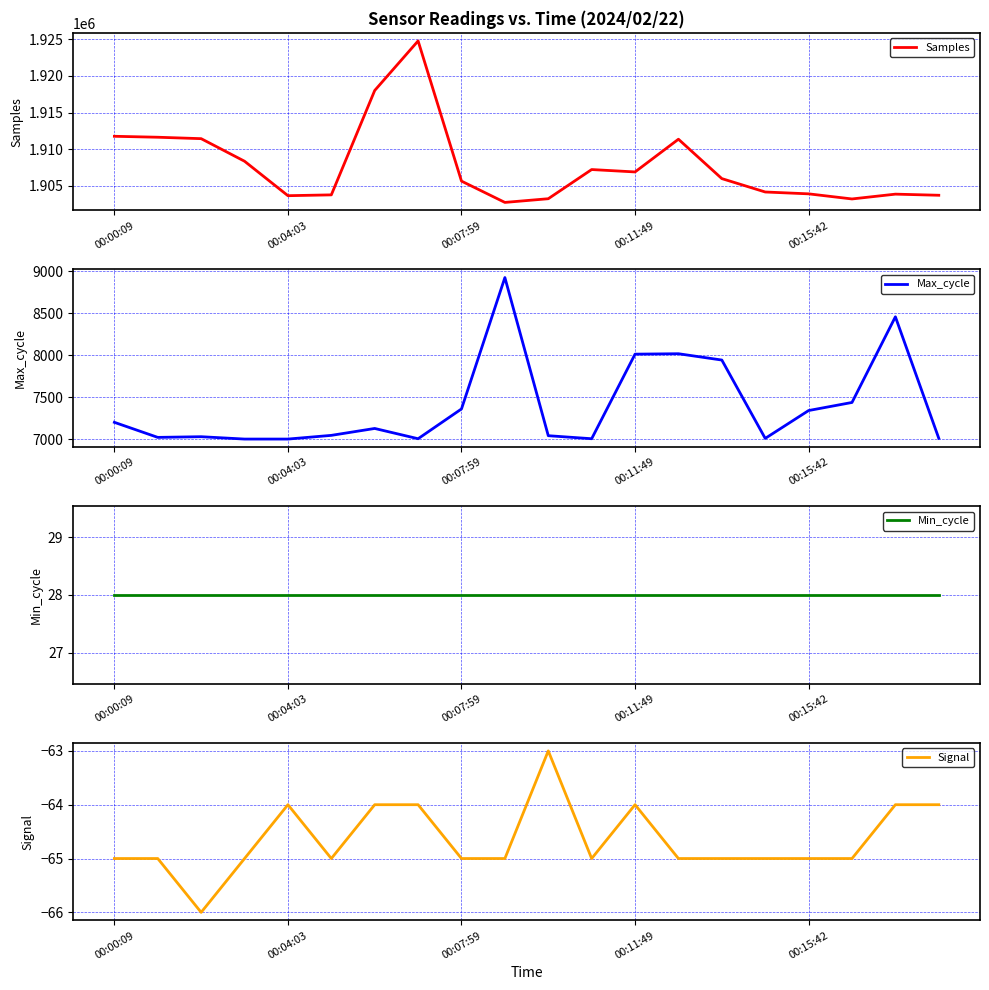

What is the value of the Samples point at the 11th from the left?

1903217